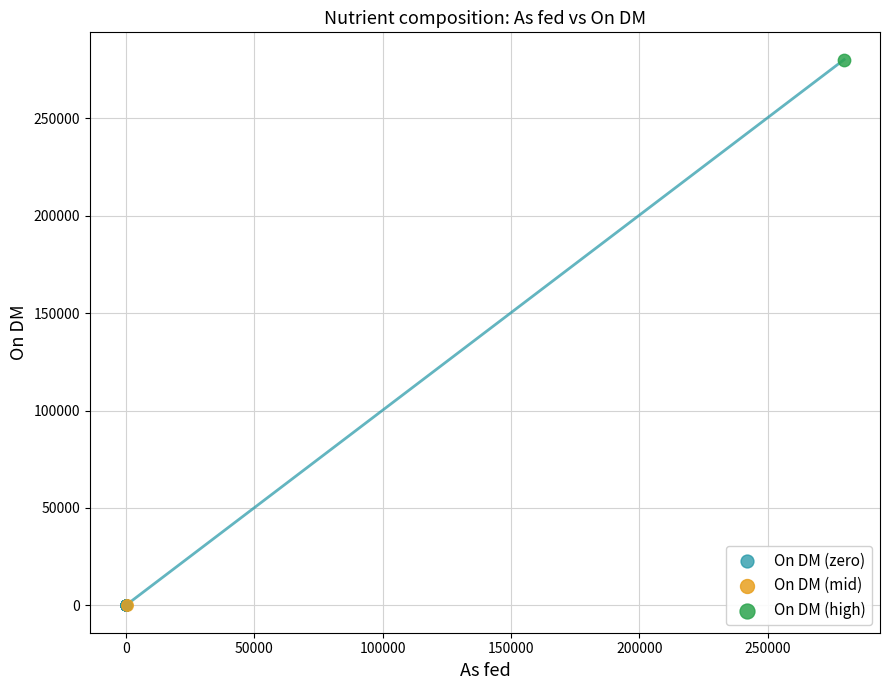

What are all the series names shown in the legend?

On DM (zero), On DM (mid), On DM (high)